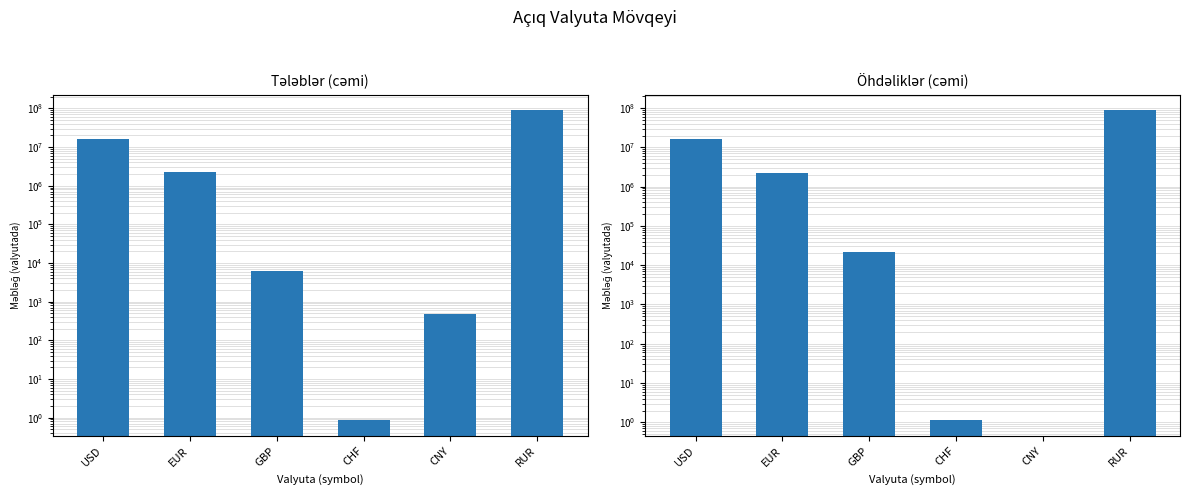

Is the value of Tələblər (cəmi) at USD greater than the value of Öhdəliklər (cəmi) at EUR?

Yes